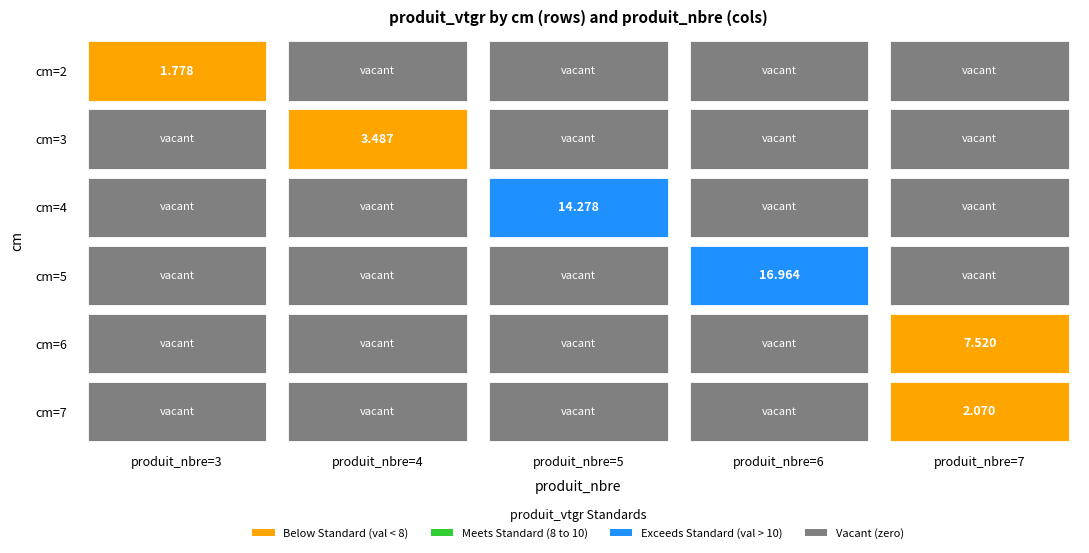

Reading left to right, list all the values displayed in this chart.

2: 1.8	0.0	0.0	0.0	0.0
3: 0.0	3.5	0.0	0.0	0.0
4: 0.0	0.0	14.3	0.0	0.0
5: 0.0	0.0	0.0	17.0	0.0
6: 0.0	0.0	0.0	0.0	7.5
7: 0.0	0.0	0.0	0.0	2.1